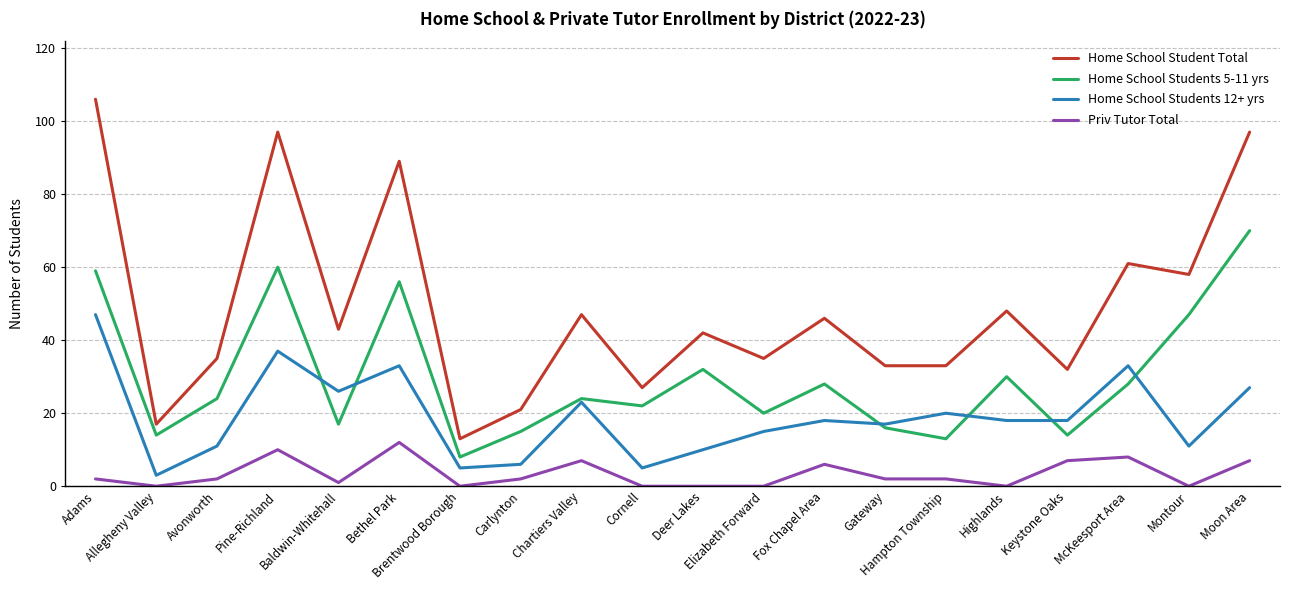

What is the difference between the second highest and minimum values in the Home School Students 5-11 yrs series?

52